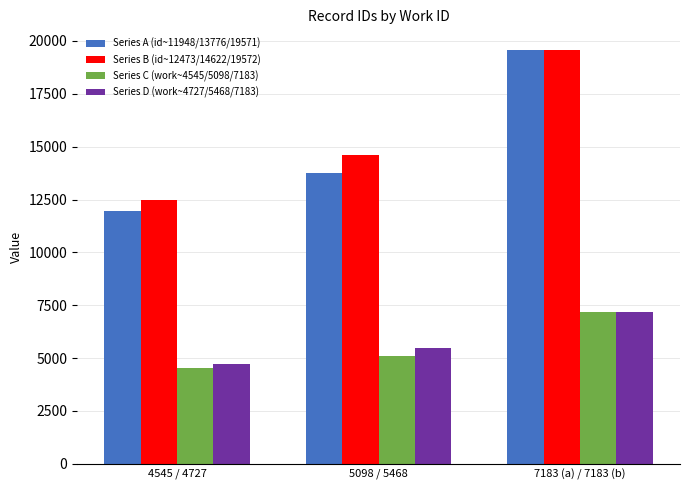

Which series changed the most between 4545 / 4727 and 5098 / 5468?

Series B (id~12473/14622/19572)